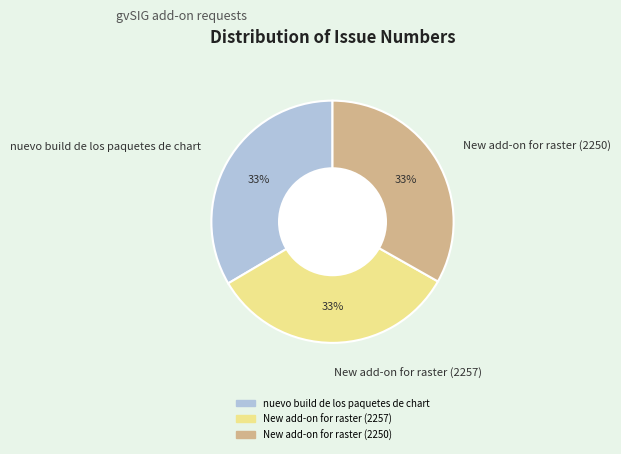

What percentage is the New add-on for raster (2257) slice, to the nearest percent?

33%